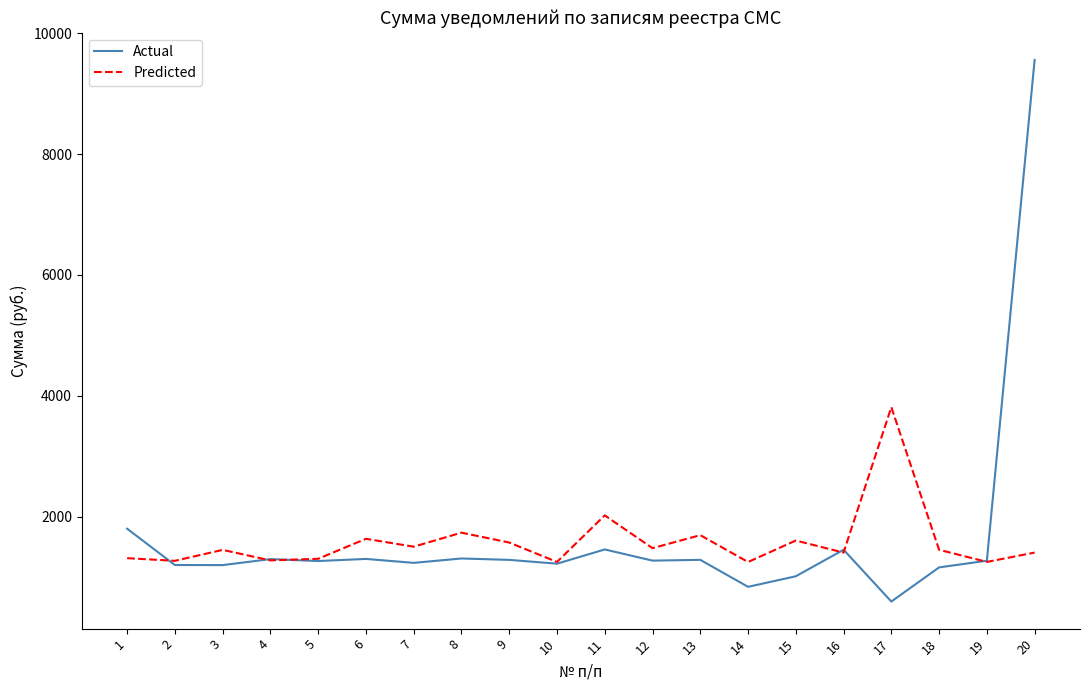

What is the smallest value displayed?

592.9